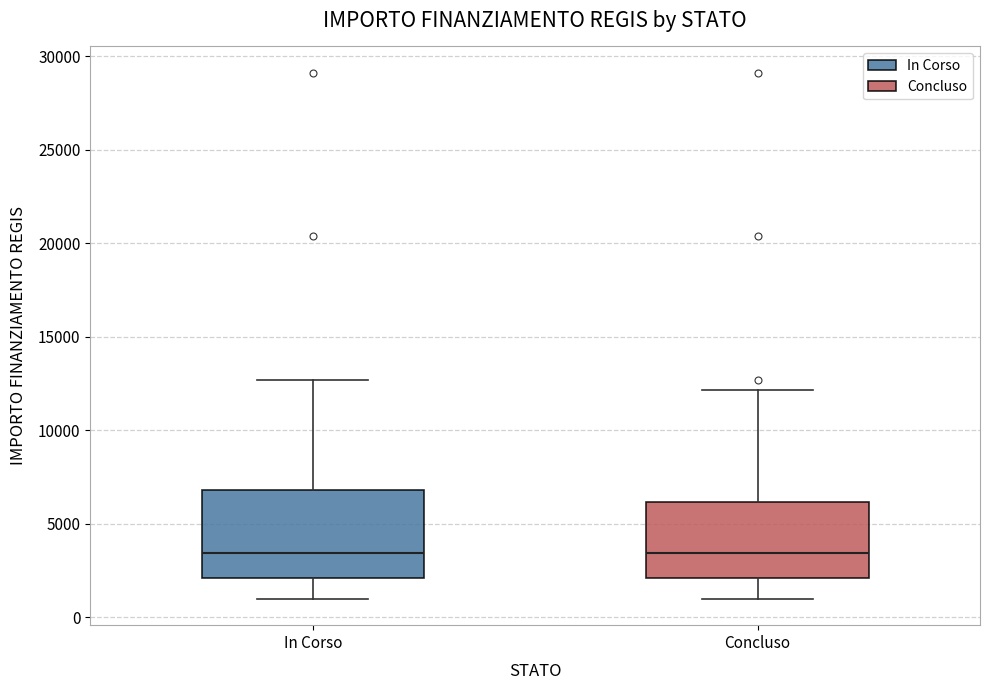

Where is the lower edge of the box for Concluso on the y-axis? The values are not printed on the chart, so give them approximately, as read against the axis.

2000